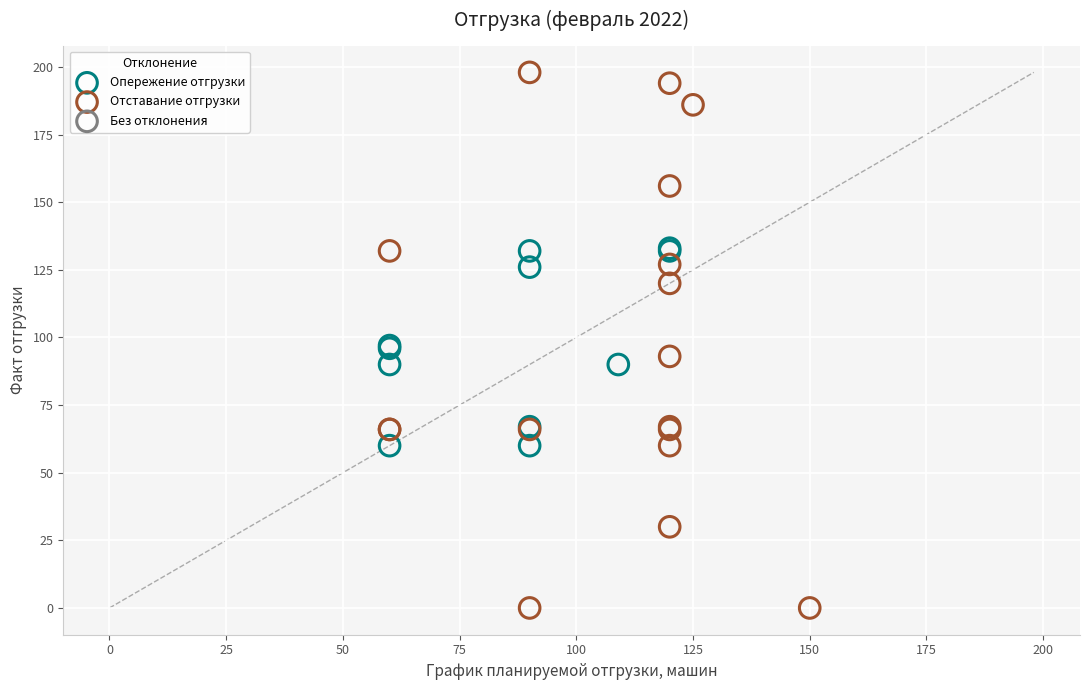

Which series has the largest Y range (max minus min)?

Отставание отгрузки